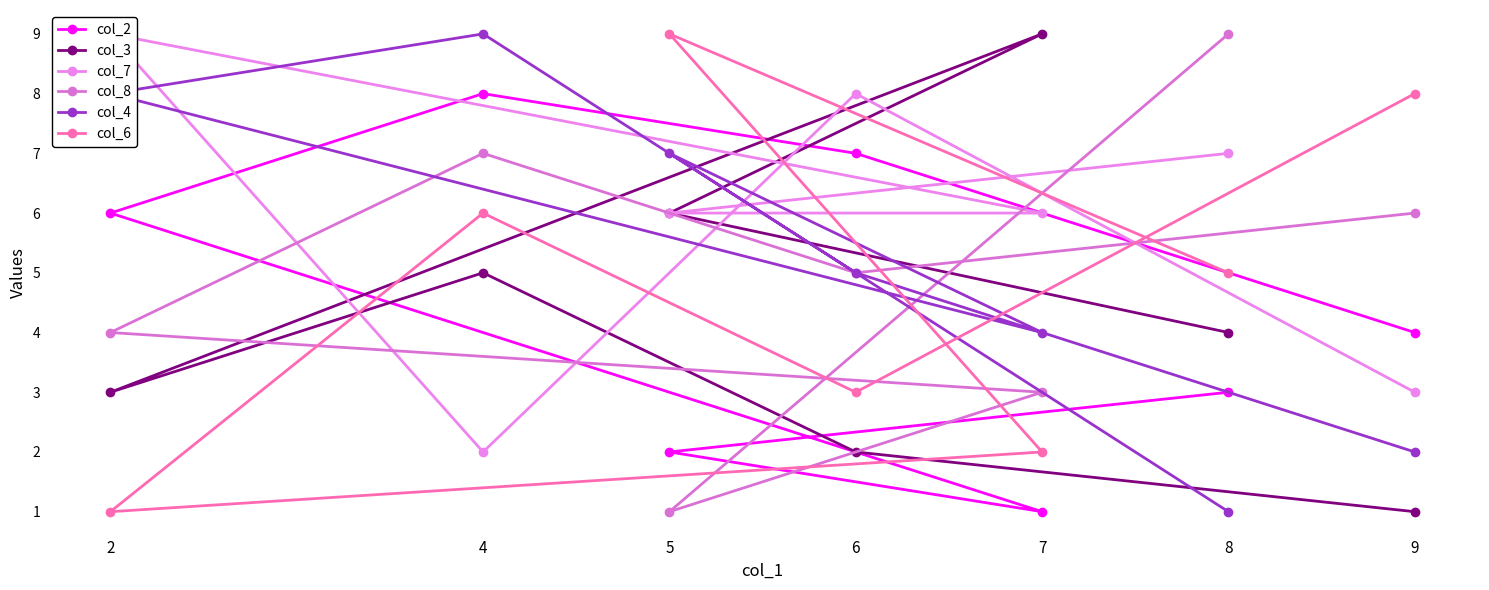

Rank the series at 4 from lowest to highest value.

col_7, col_3, col_6, col_8, col_2, col_4